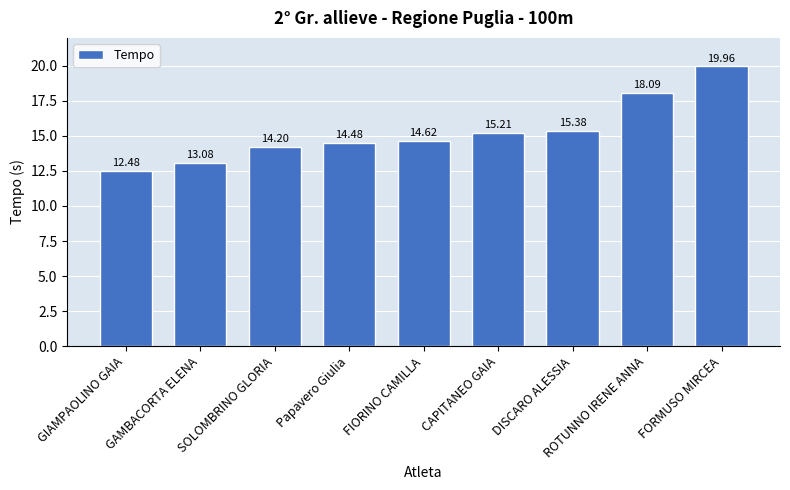

Which label corresponds to the largest value in the chart?

FORMUSO MIRCEA